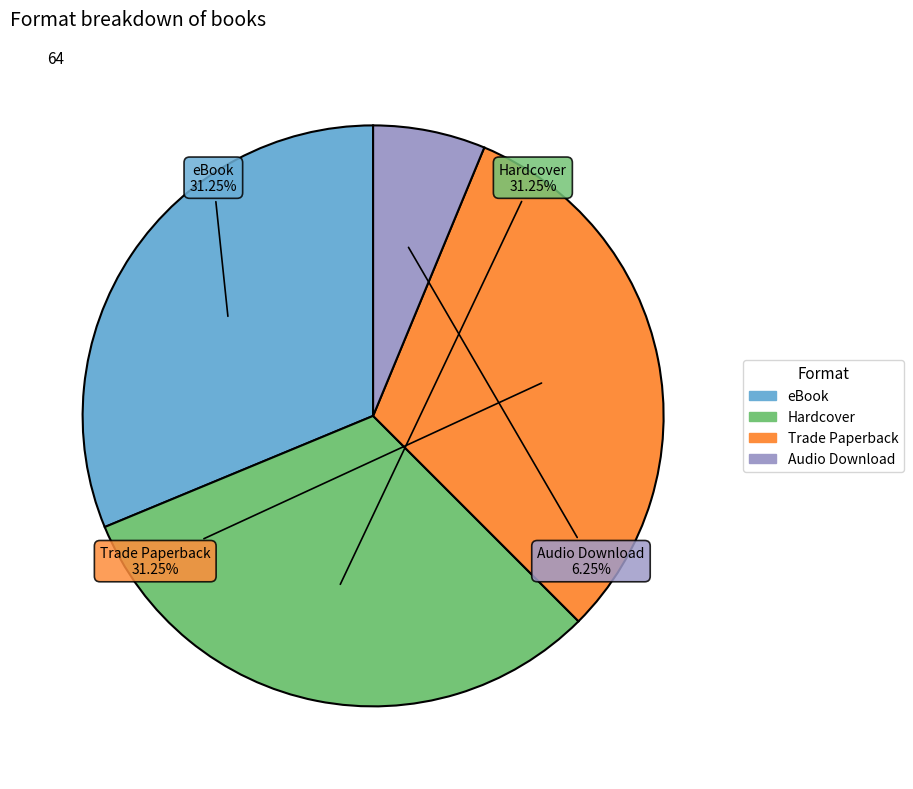

Which slice is the smallest?

Audio Download